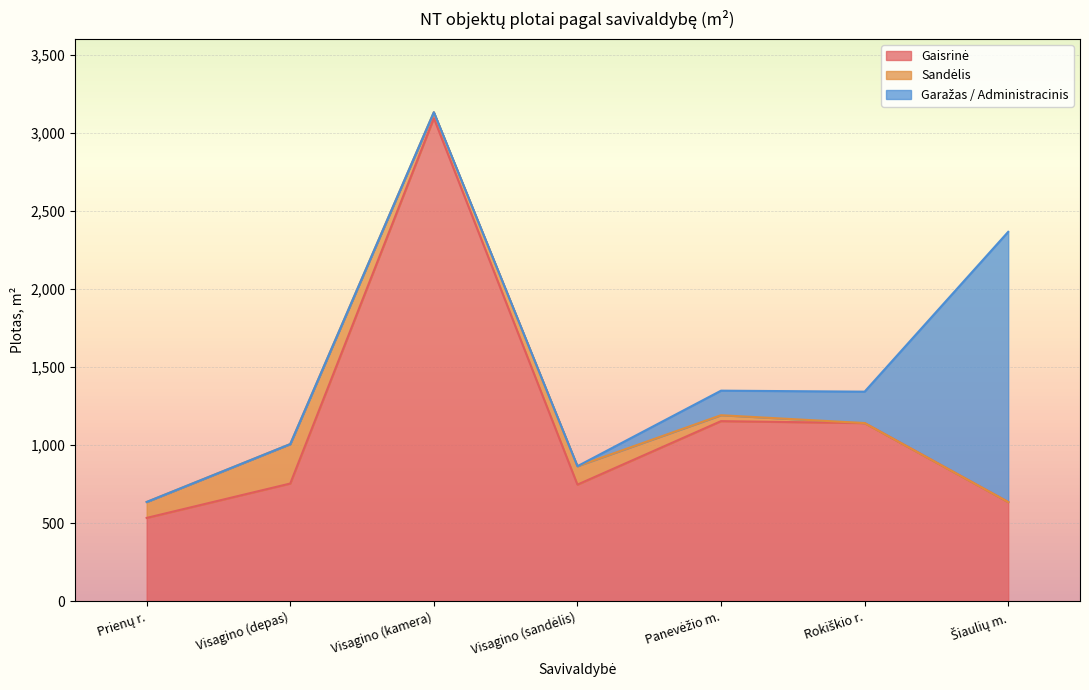

Is it true that Garažas / Administracinis equals 2401.7 at Šiaulių m.?

False